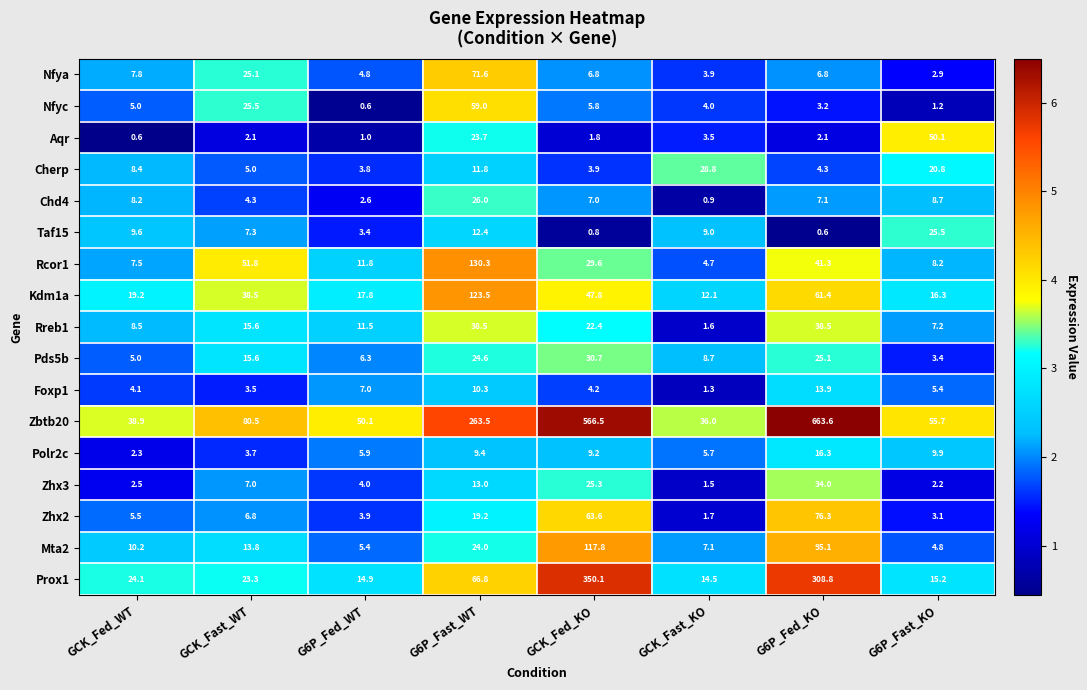

What is the difference between the Taf15 values at G6P_Fast_KO and G6P_Fed_KO?

24.9